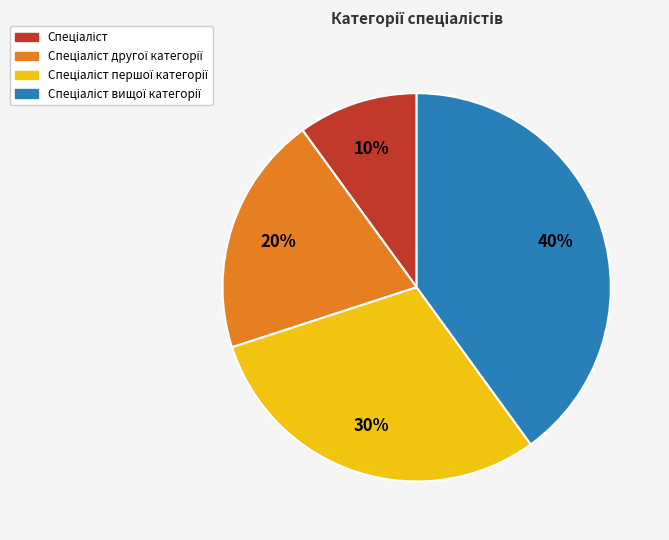

To the nearest percent, what is the difference between the largest and smallest slice percentages?

30%